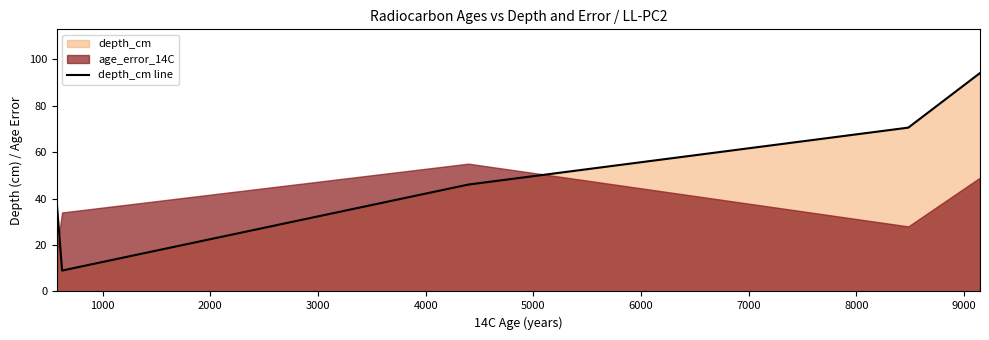

The chart shows a value of 37.7 at 3000. True or false?

False